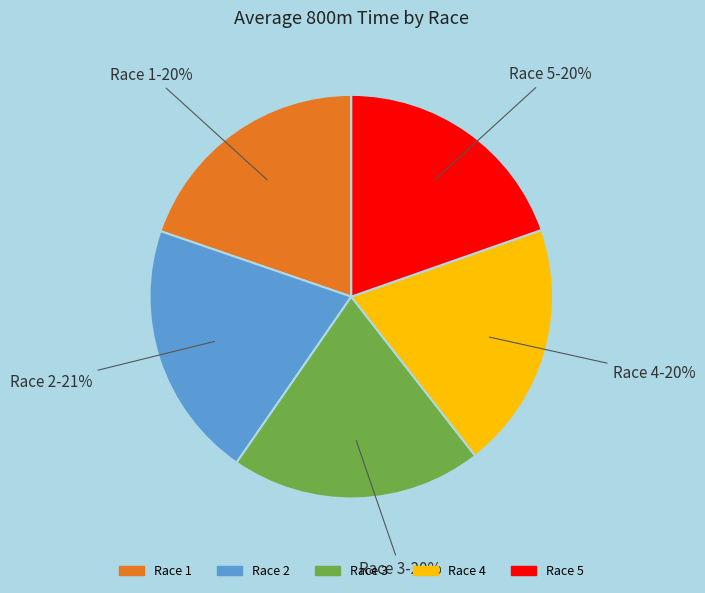

The Race 4 slice represents 32% of the pie. True or false?

False